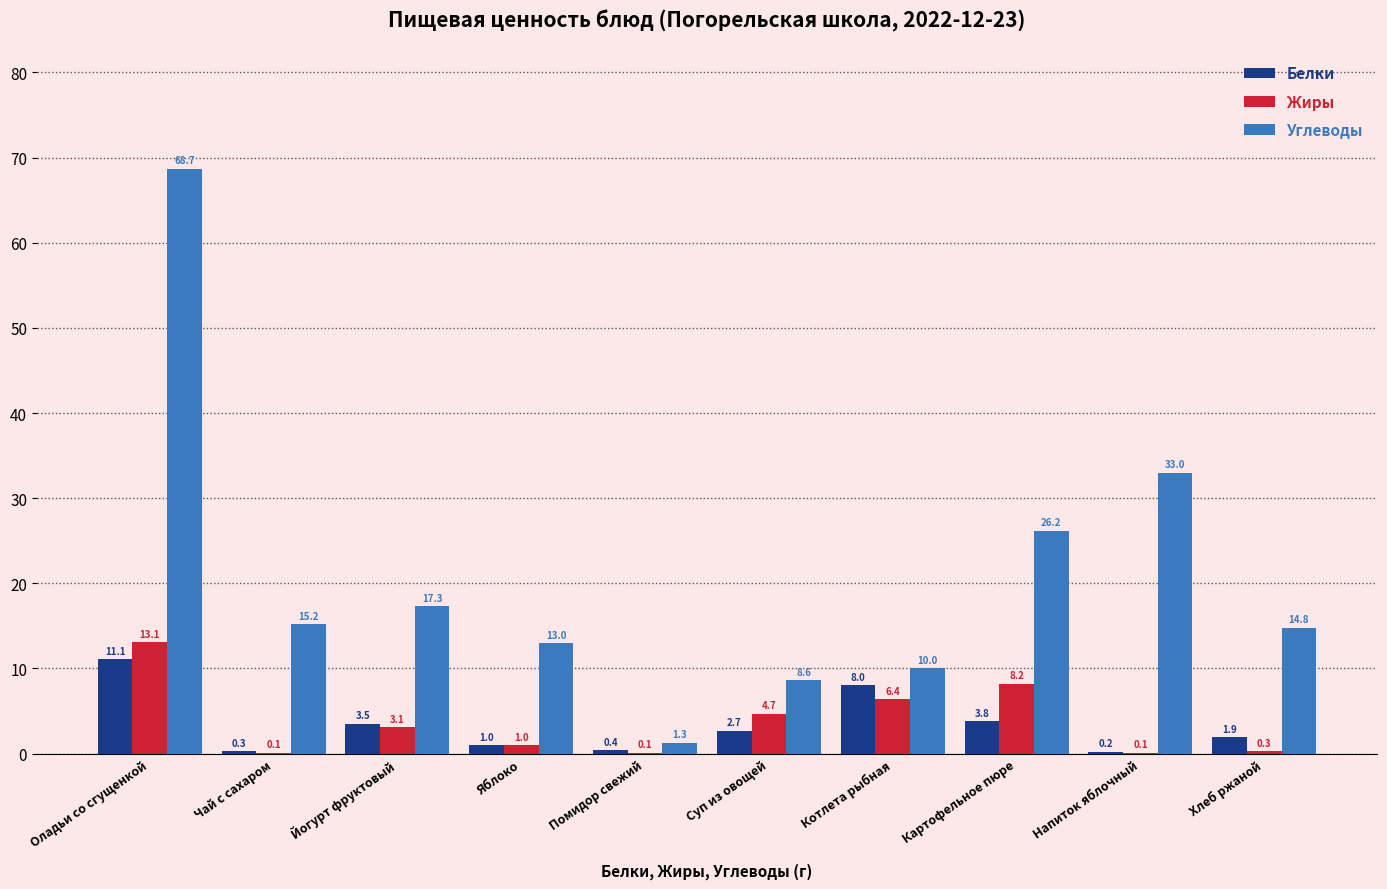

What is the spread (max minus min) of values at Напиток яблочный?

32.9